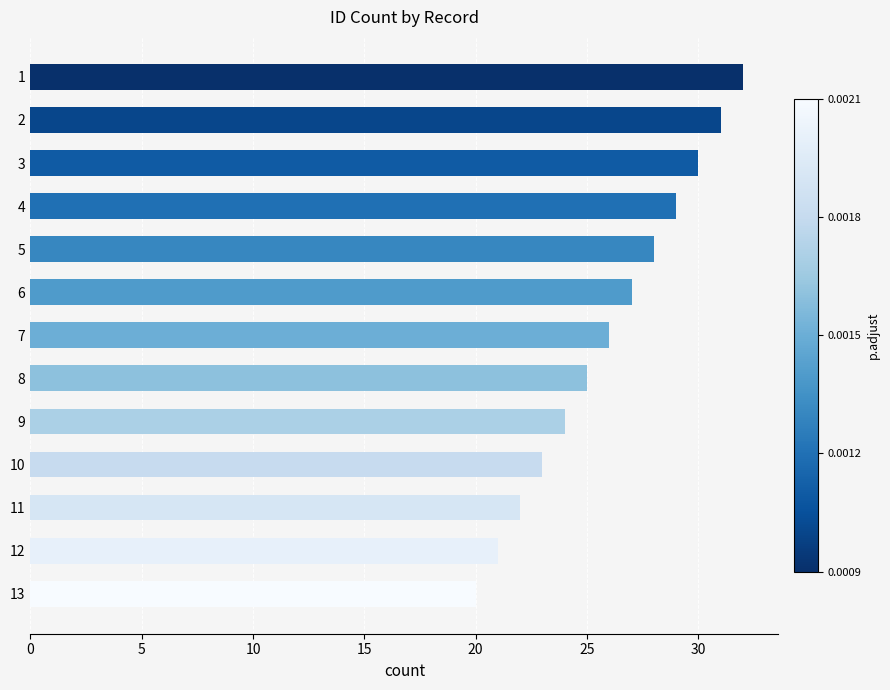

What is the change in value from 2 to 7?

-5